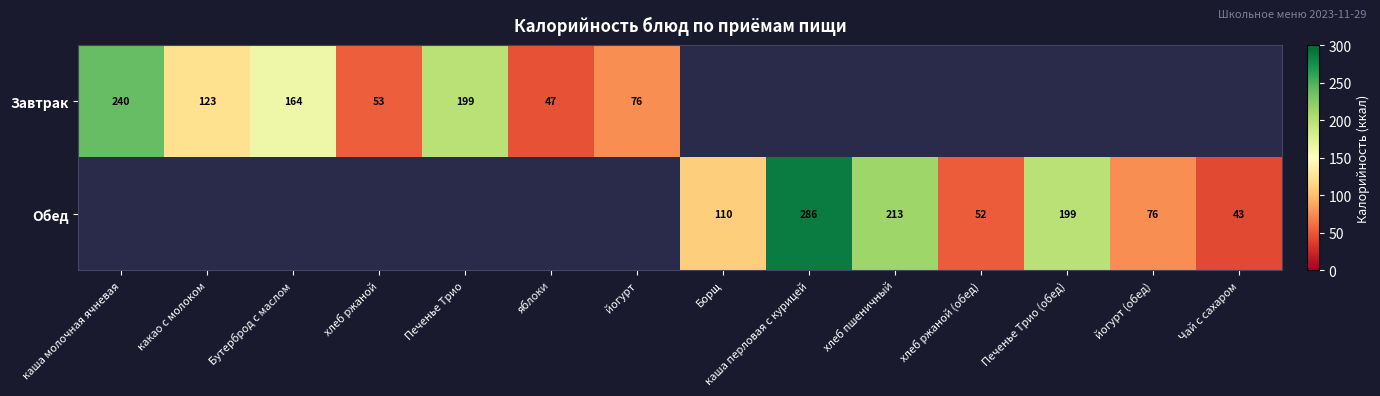

True or false: Обед has a value of 175.8 at Борщ.

False